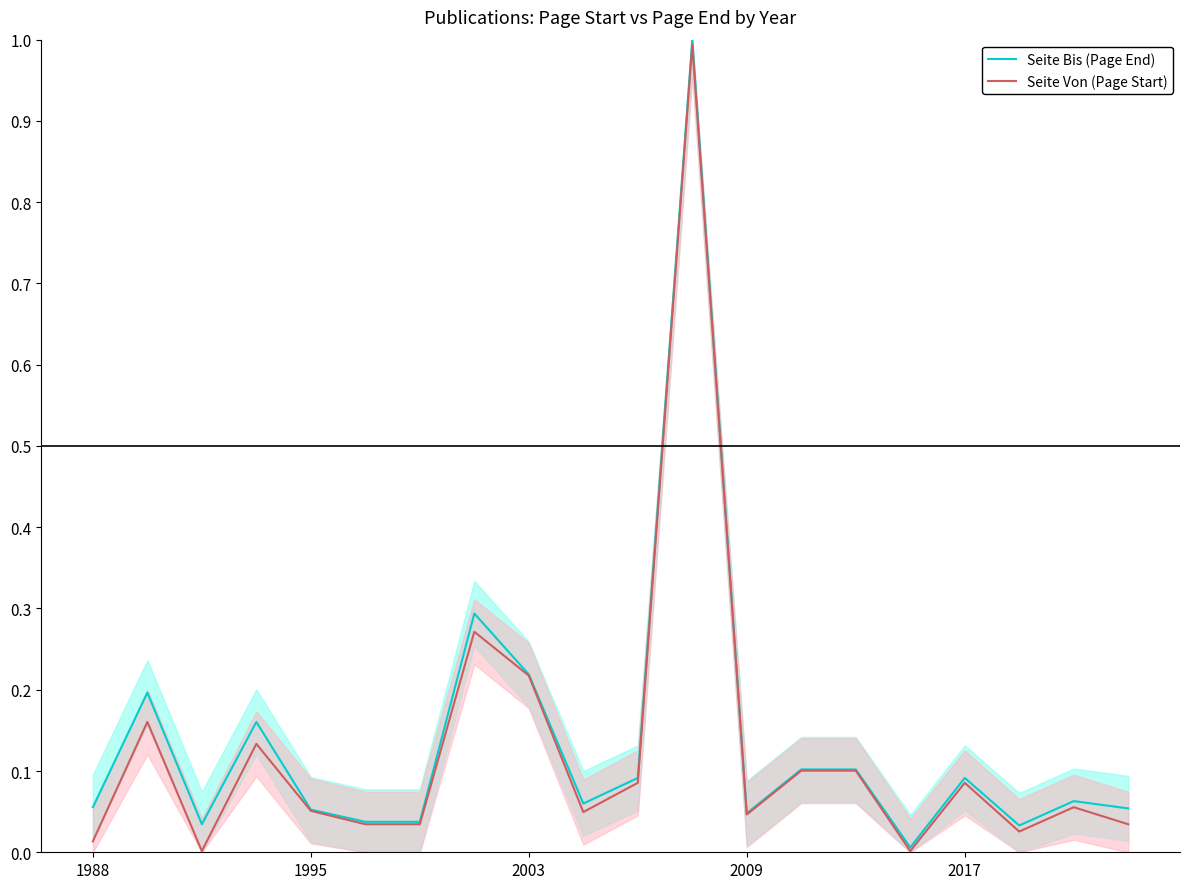

True or false: Seite Von (Page Start) has a value of 0.1 at 2003.

False